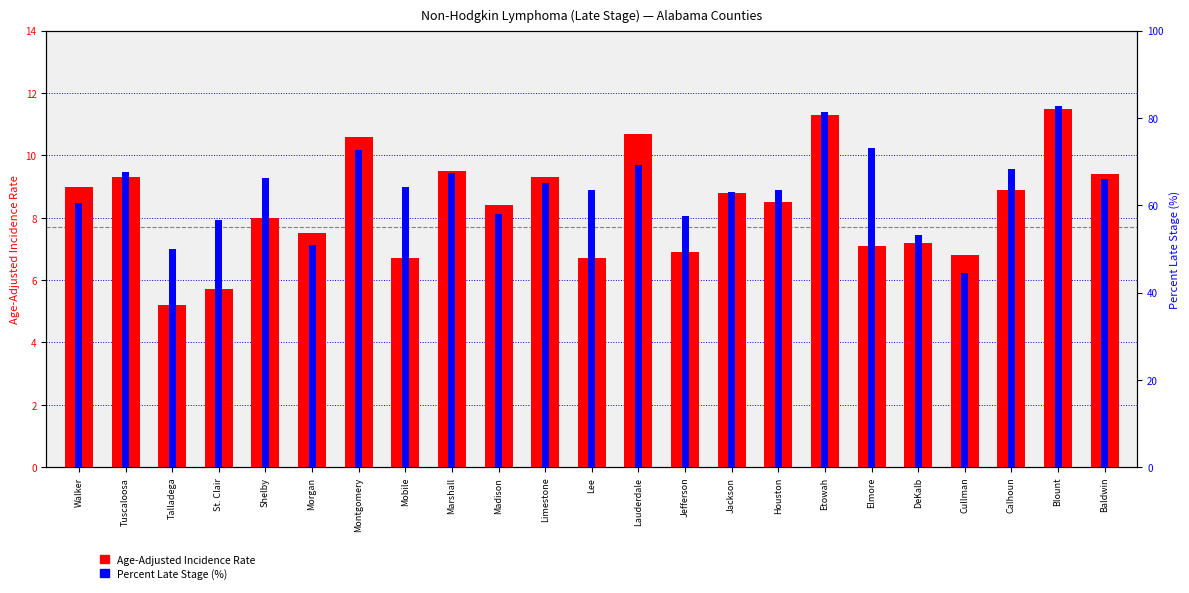

The Percent Late Stage series shows 53.1 at DeKalb. True or false?

True